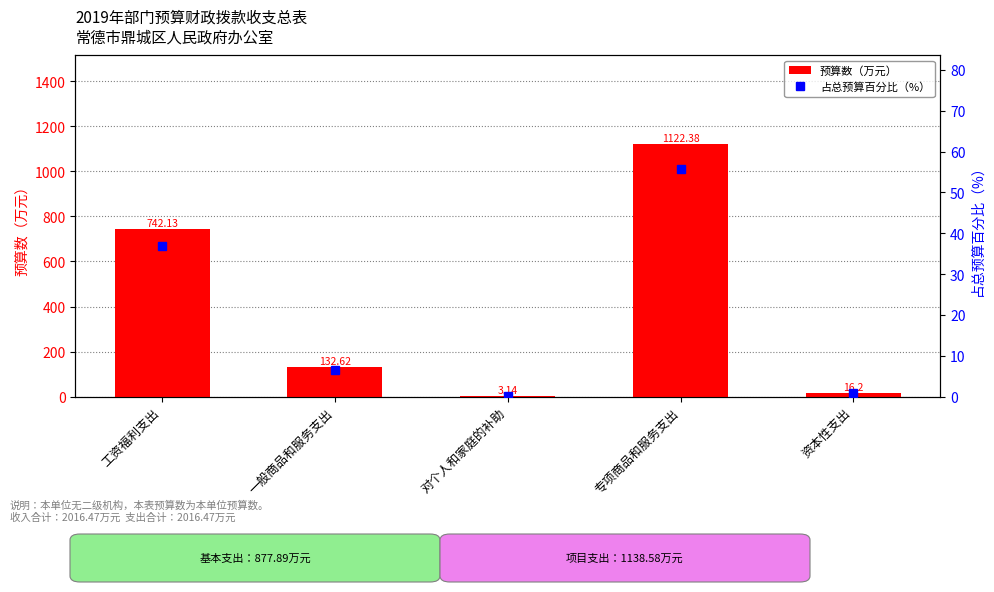

Reading right to left, what are all the values shown in this chart?

预算数（万元）: 资本性支出=16.2	专项商品和服务支出=1122.4	对个人和家庭的补助=3.1	一般商品和服务支出=132.6	工资福利支出=742.1
占总预算百分比（%）: 资本性支出=0.8	专项商品和服务支出=55.7	对个人和家庭的补助=0.2	一般商品和服务支出=6.6	工资福利支出=36.8